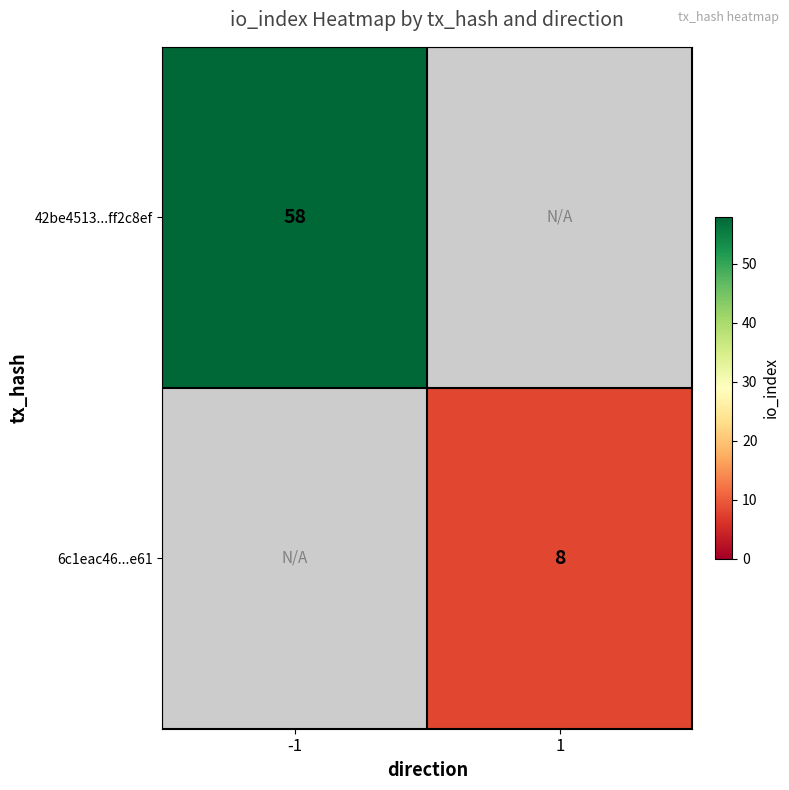

What is the minimum value shown in the chart?

8.0